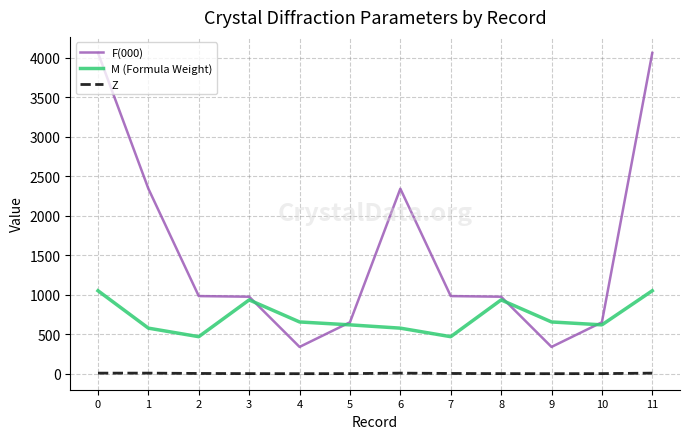

Does the chart display data point markers on the line(s)?

No